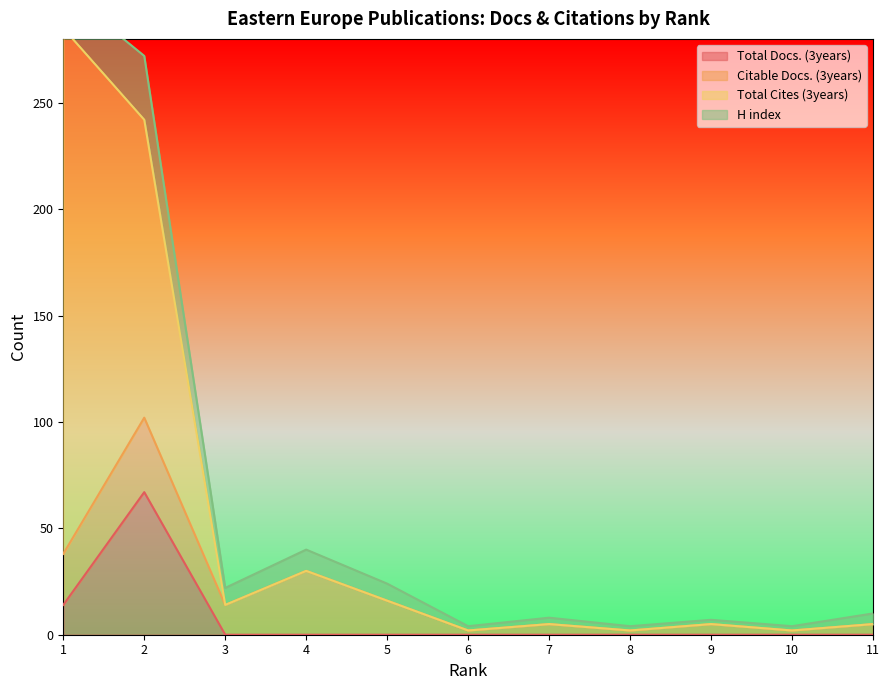

At which category is the sum across all series the highest?

1